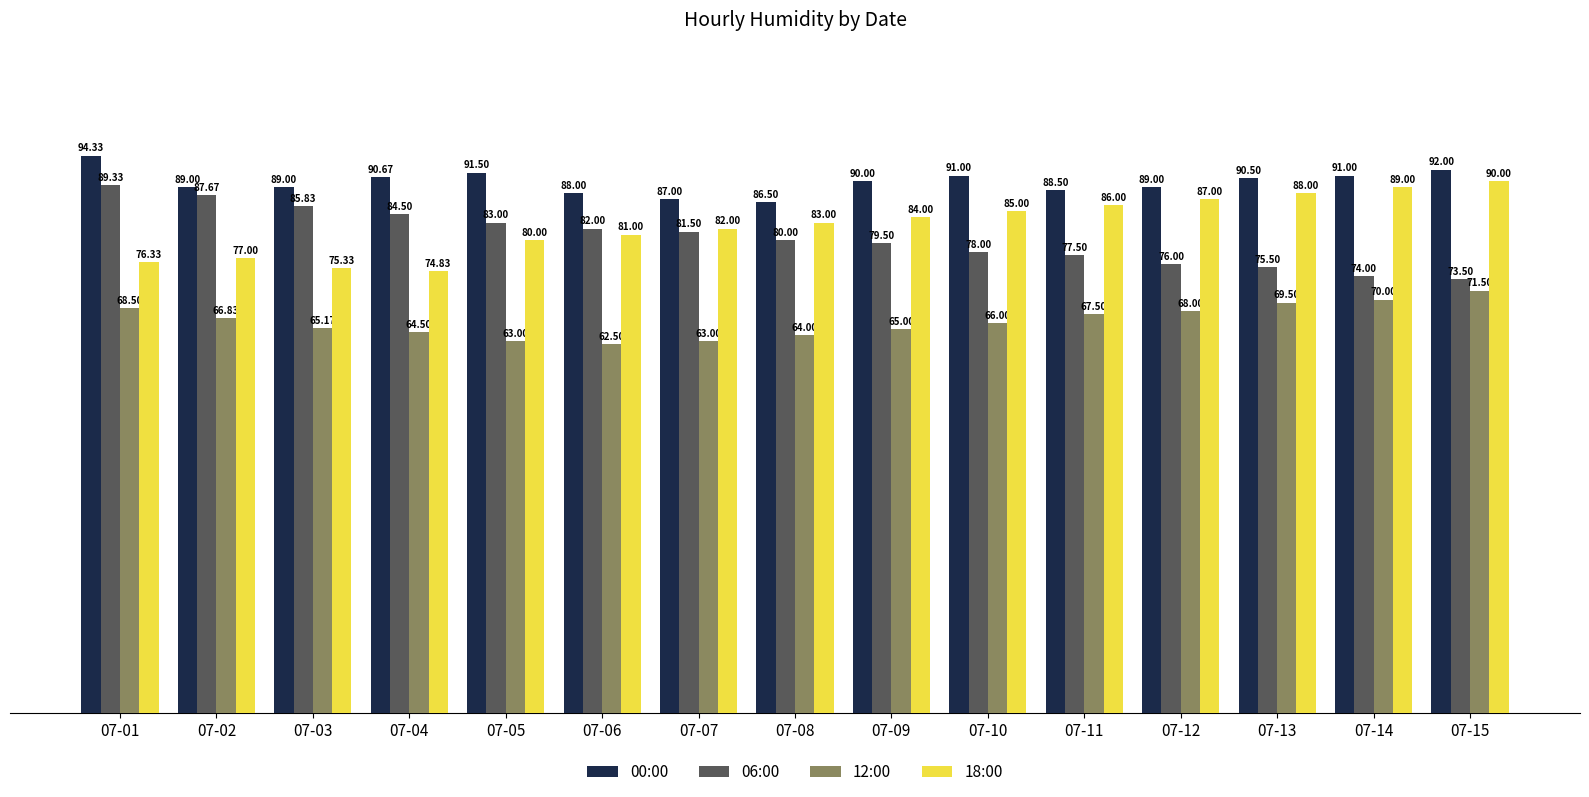

What is the sum of all 06:00 values?

1207.8